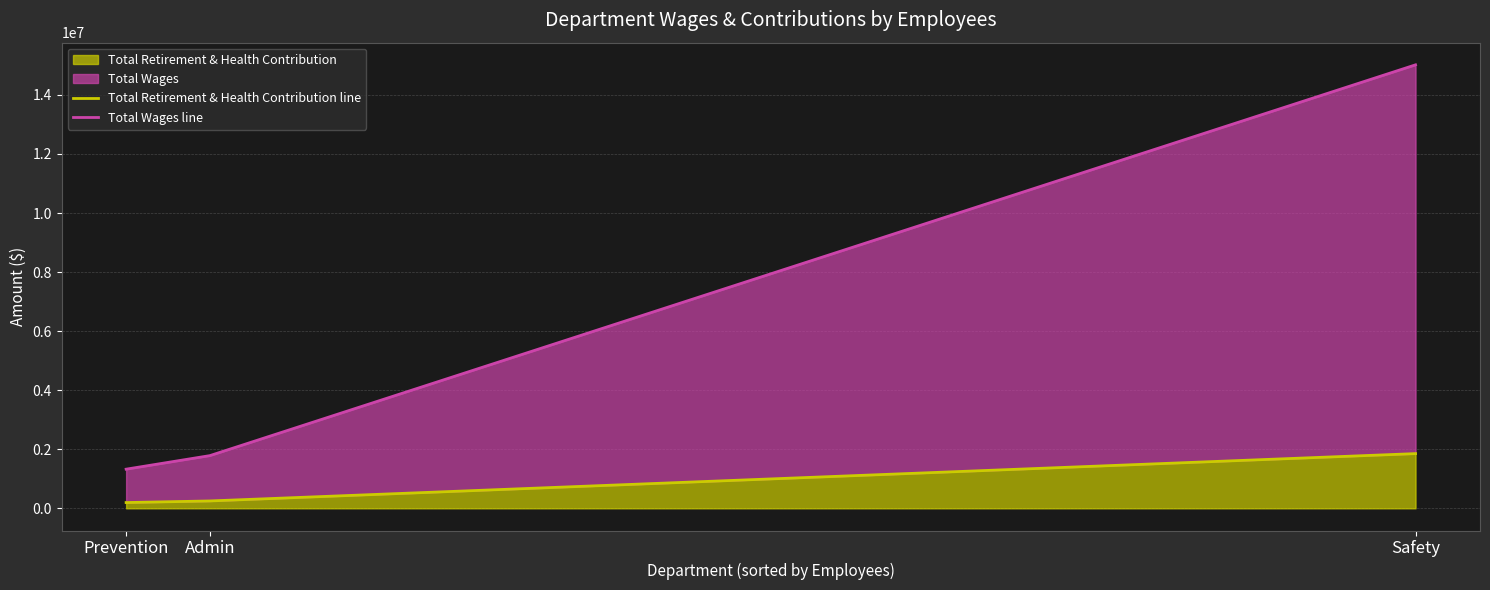

Does the chart display data point markers on the line(s)?

No